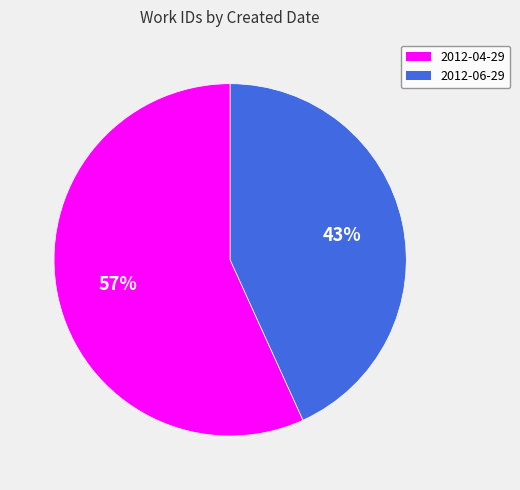

How many slices are in this pie chart?

2